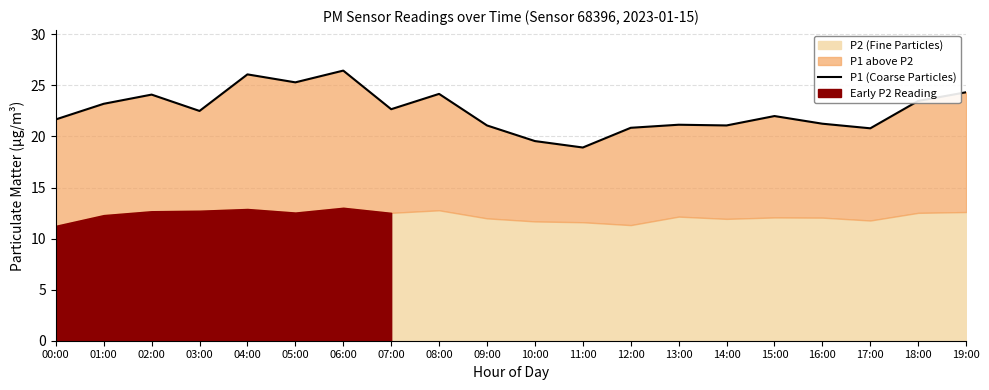

How many lines are shown in the chart?

1